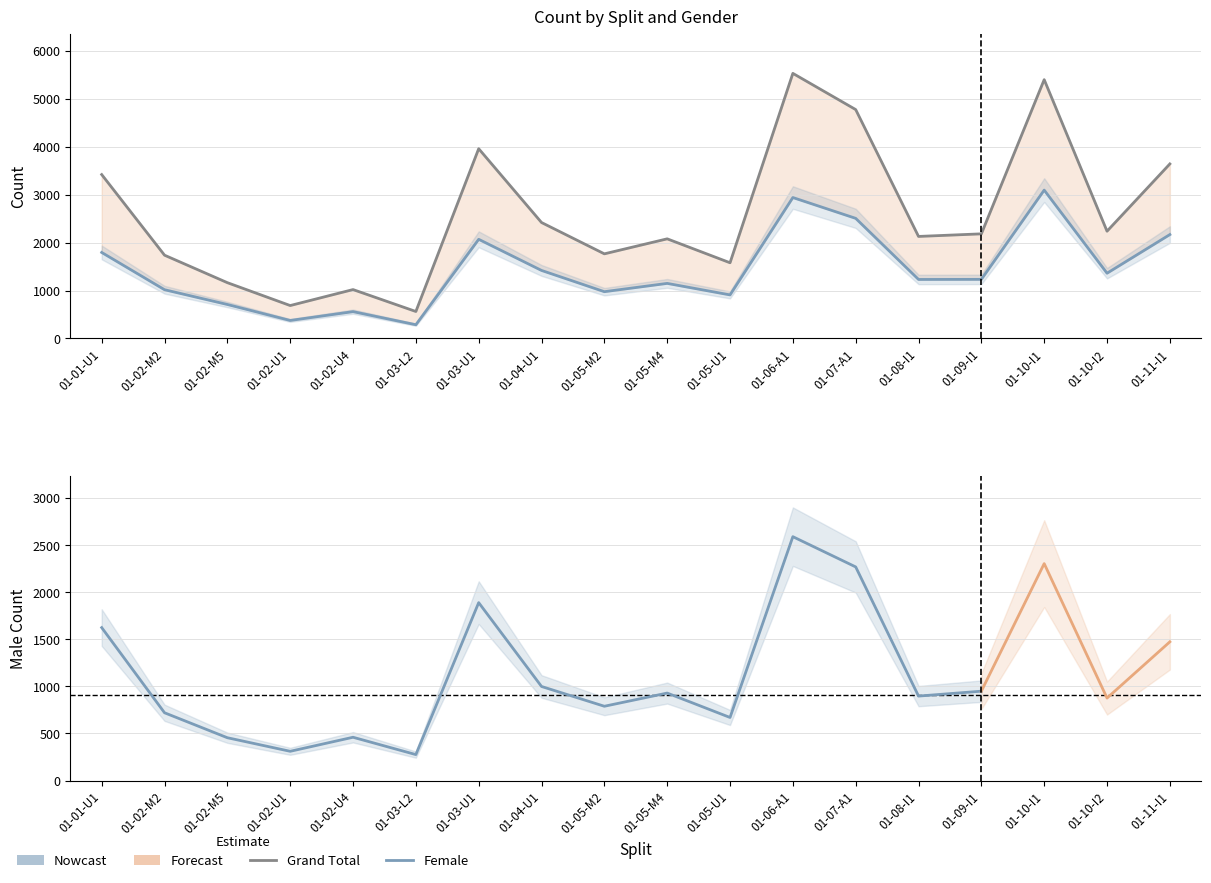

What is the sum of the Female values at 01-05-U1 and 01-02-M5?

1618